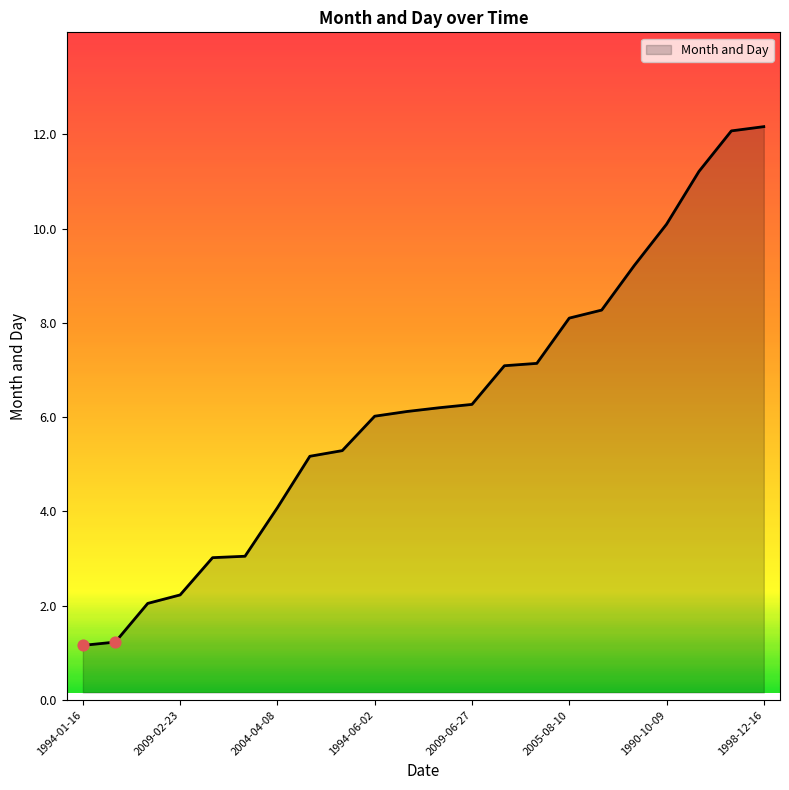

What is the smallest value displayed?

1.2